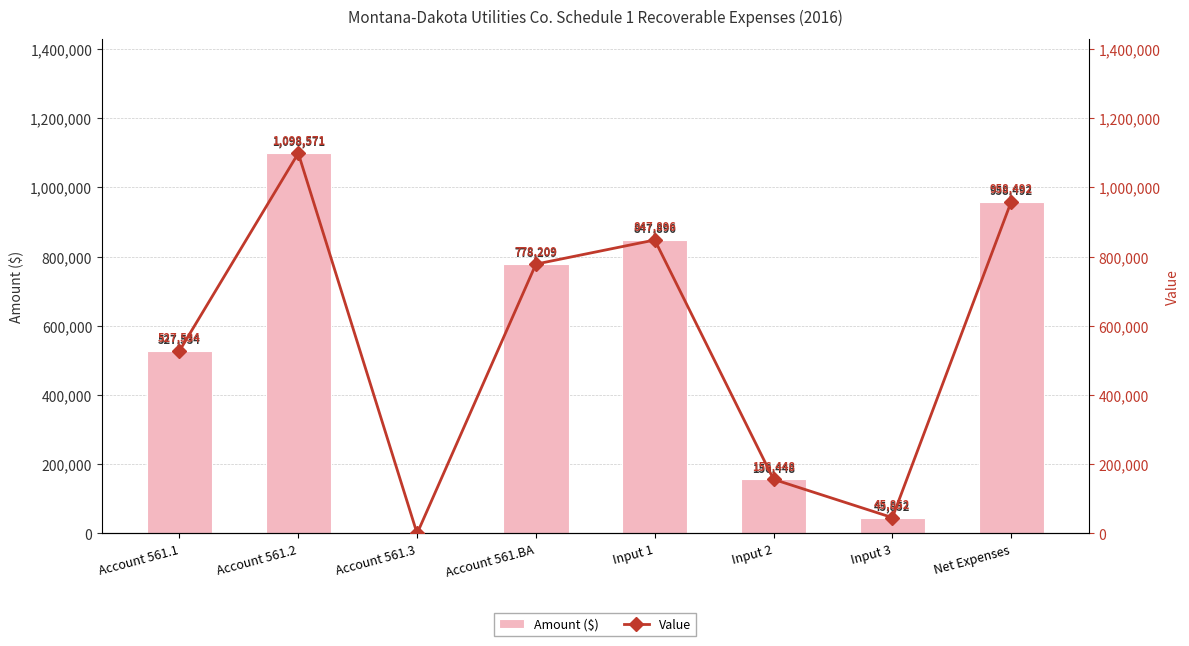

What are all the series names shown in the legend?

Amount ($), Value